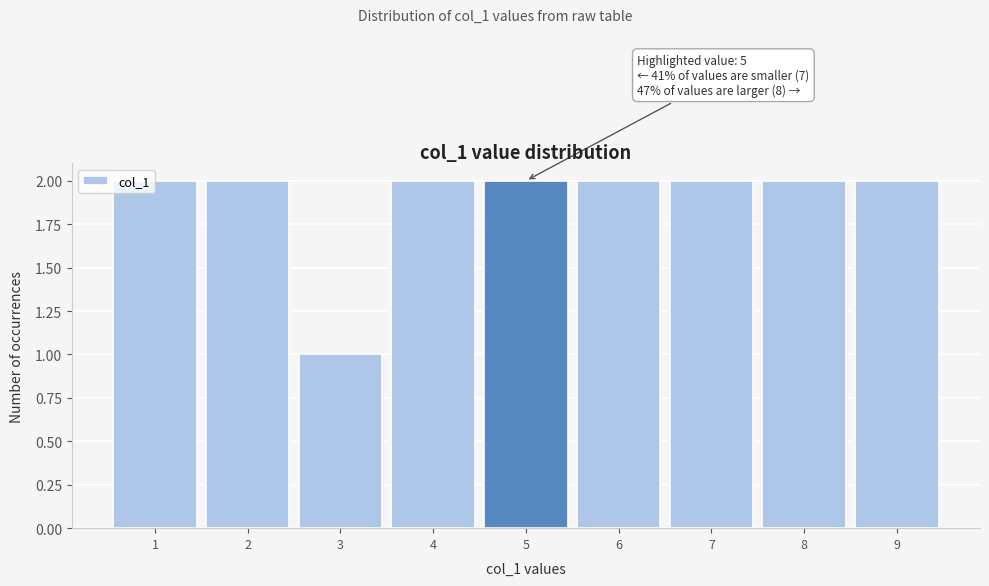

Reading right to left, extract all data points from this chart.

2	2	2	2	2	2	1	2	2